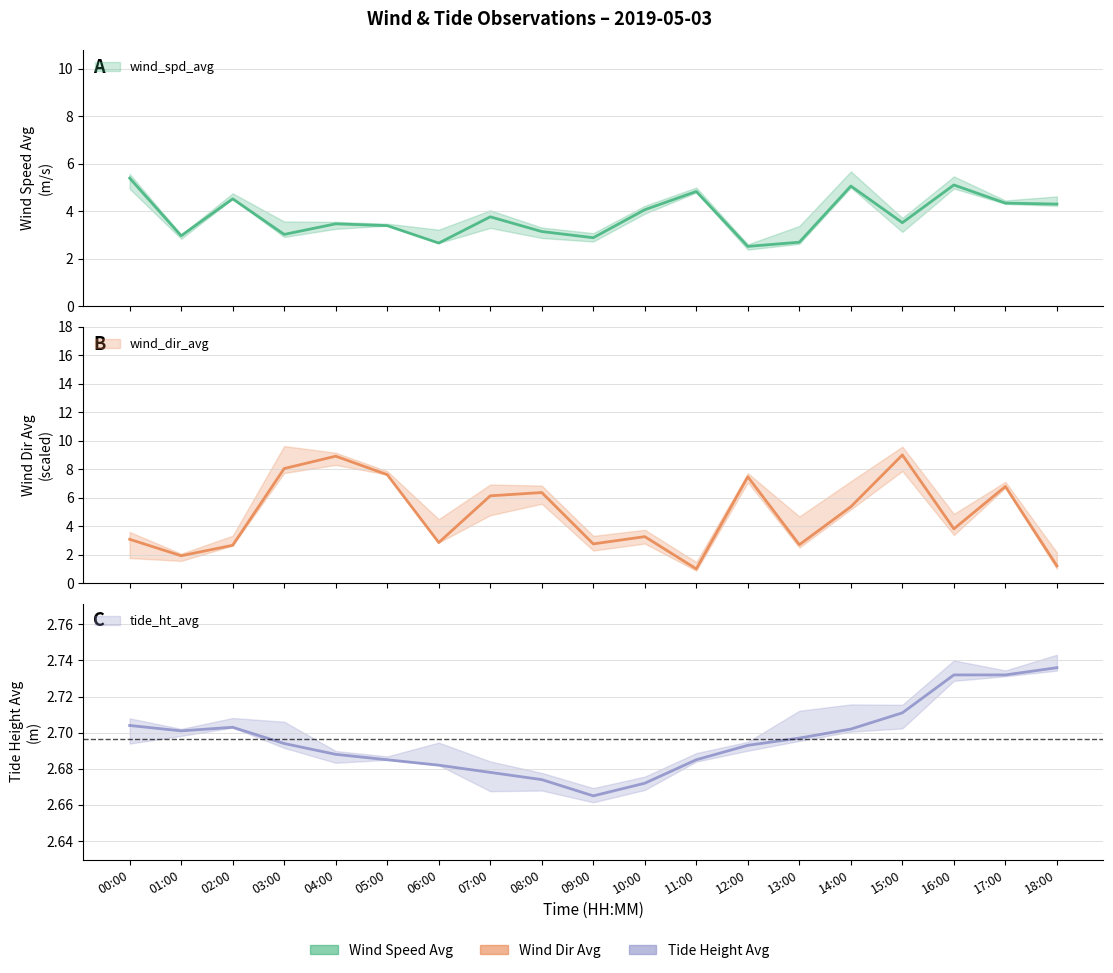

What is the total value across all series at 01:00?

7.6